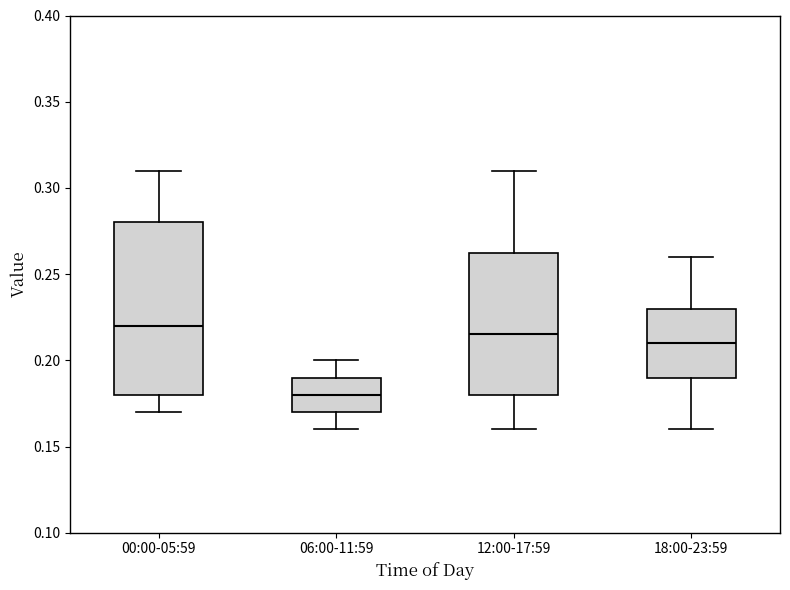

Which box's median line is the lowest?

06:00-11:59